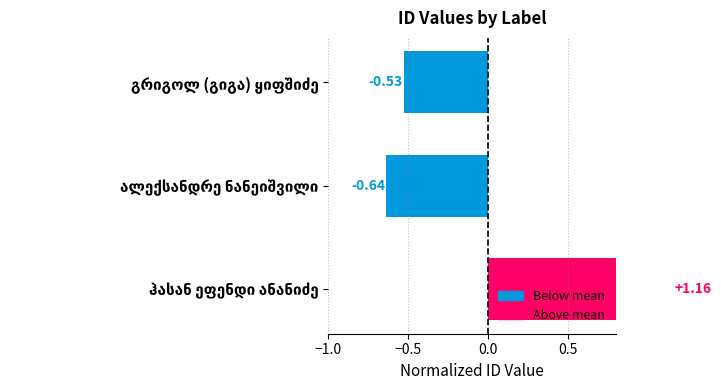

What position from the left is ალექსანდრე ნანეიშვილი?

2